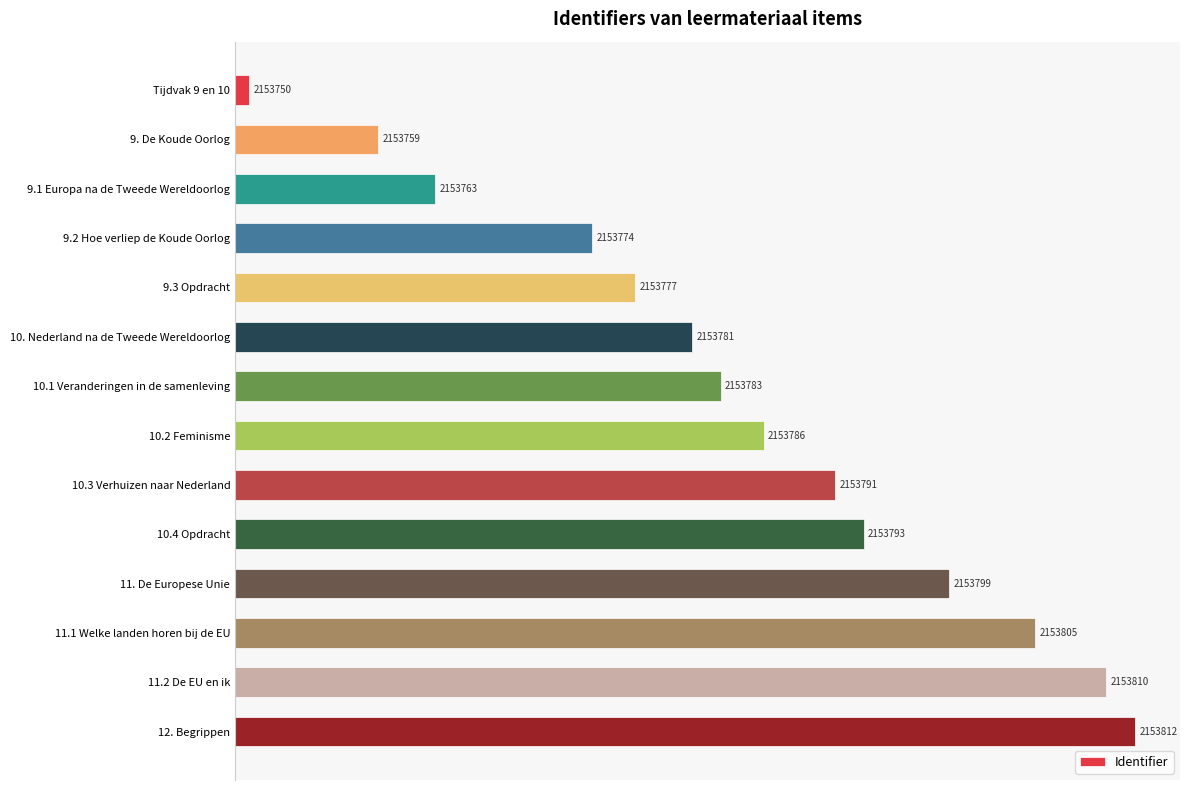

Are the bars horizontal?

Yes